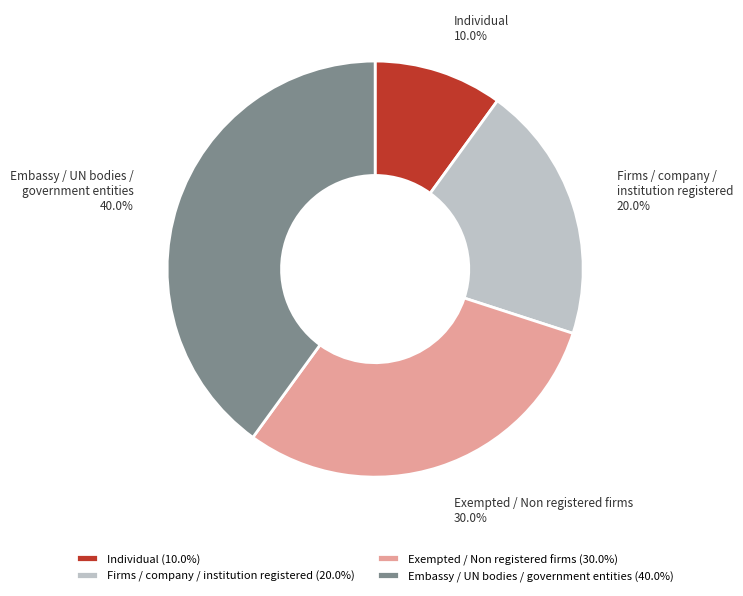

To the nearest percent, what is the difference between the Embassy / UN bodies / government entities and Firms / company / institution registered slice percentages?

20%